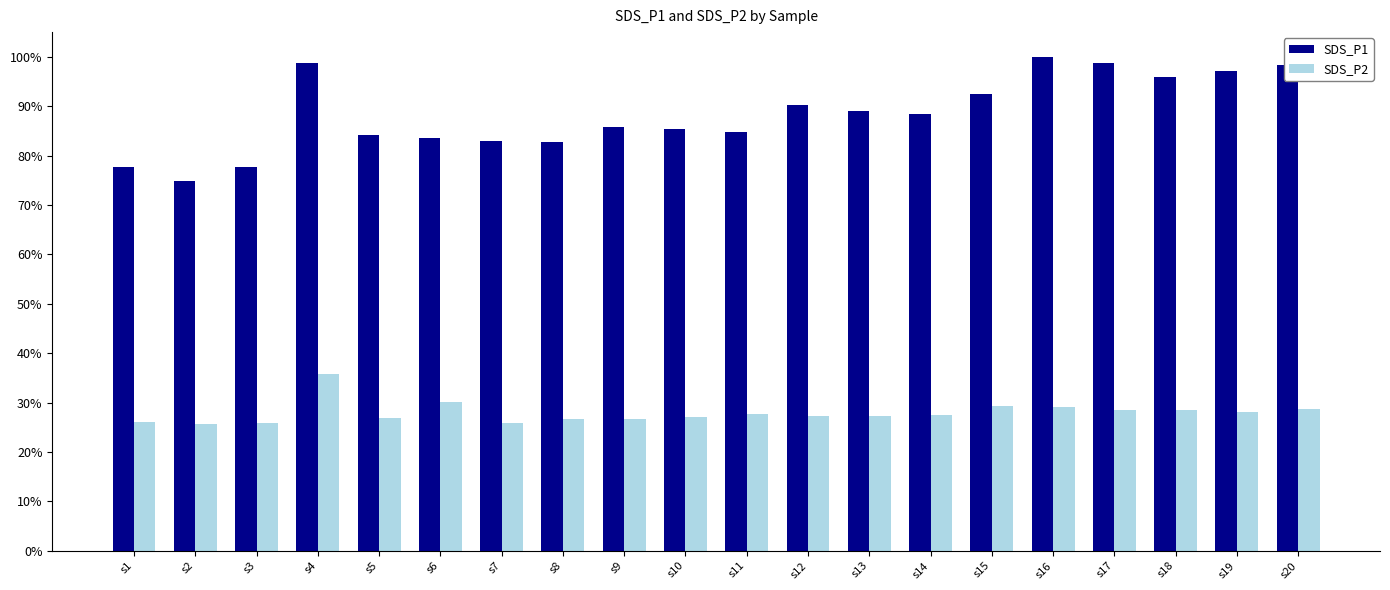

What is the total value across all series at s3?

103.5